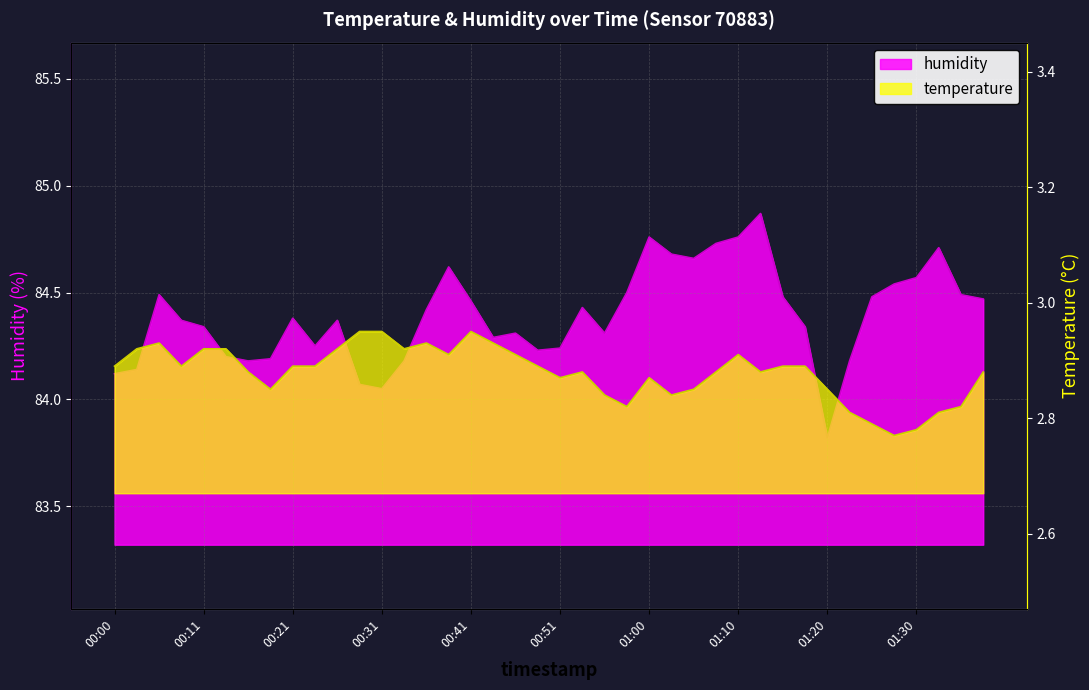

True or false: humidity has a value of 50.0 at 01:15.

False